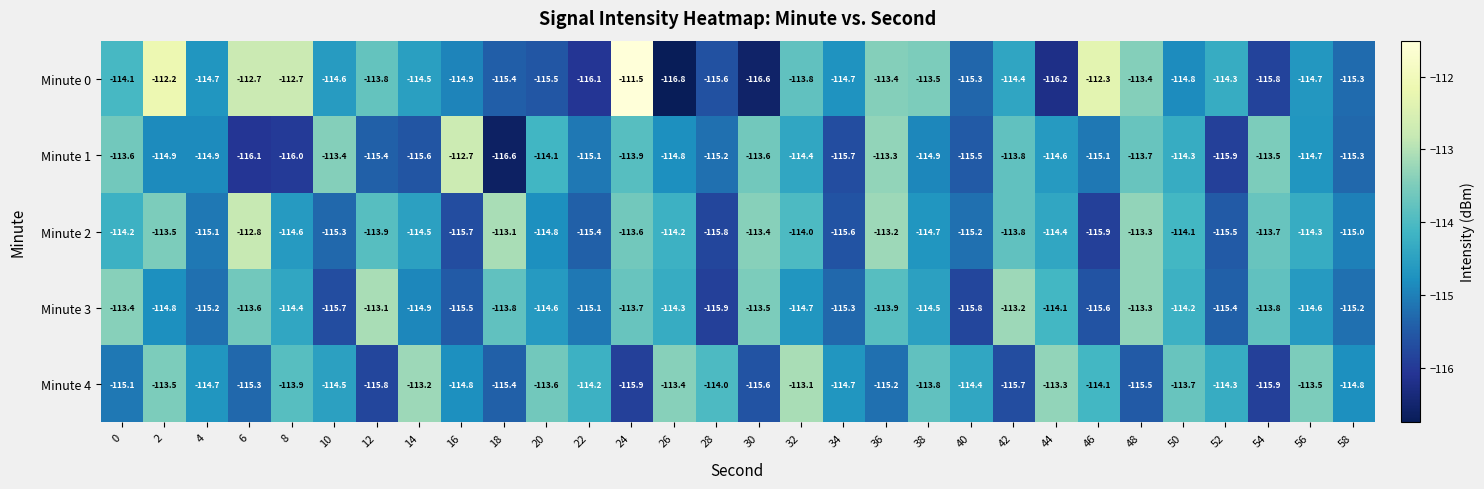

What is the spread (max minus min) of values at 26?

3.4